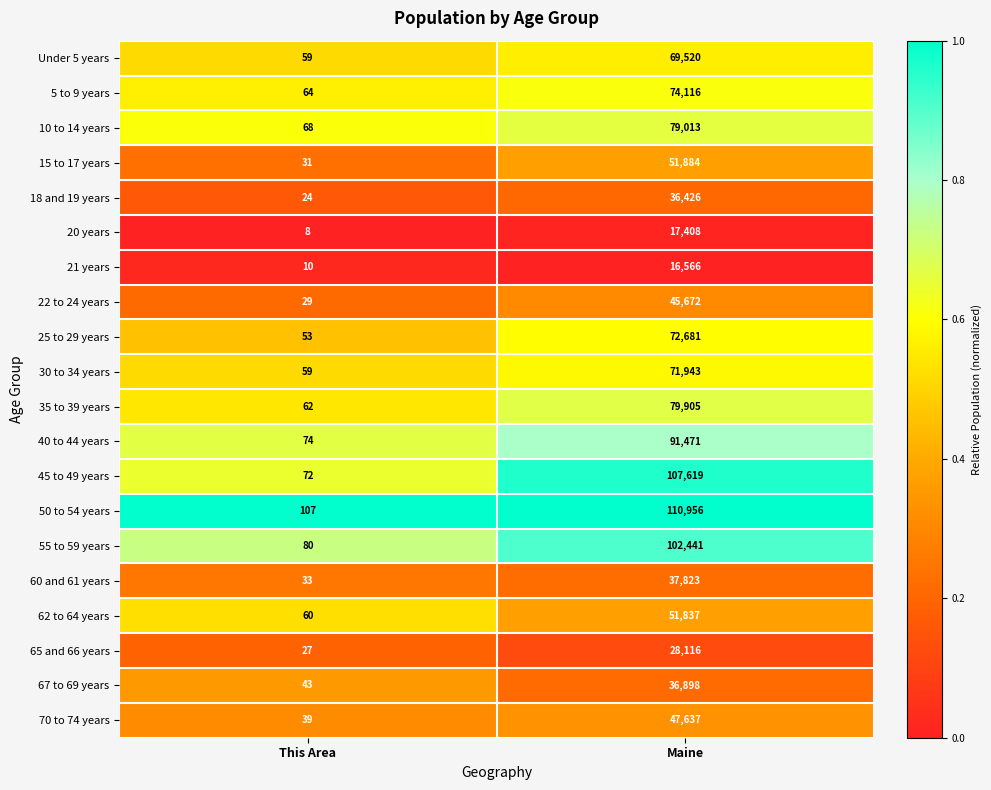

Which category has the lowest value across all series?

This Area